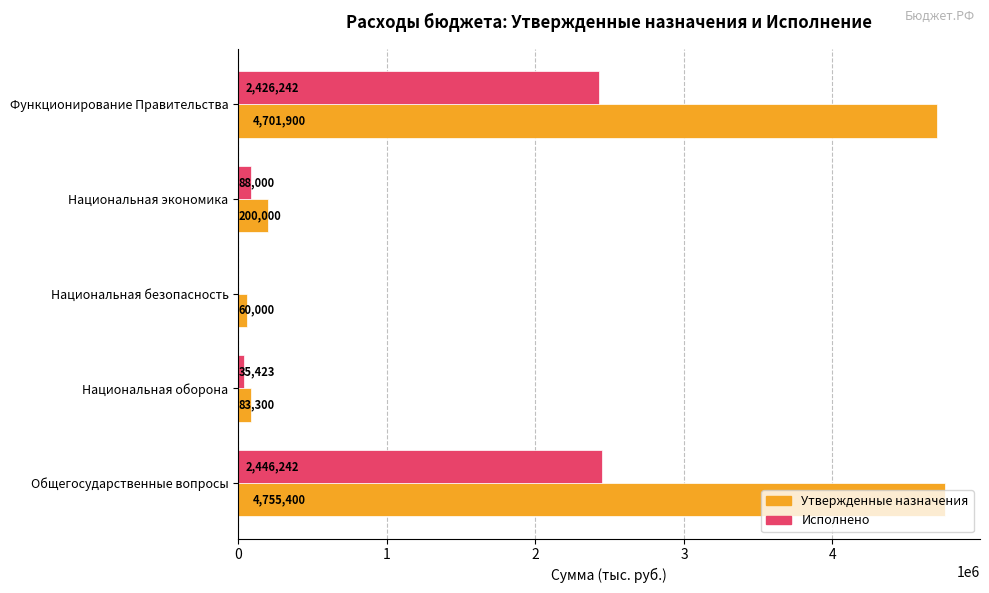

Between Национальная безопасность and Функционирование Правительства, which series saw the biggest shift?

Утвержденные назначения